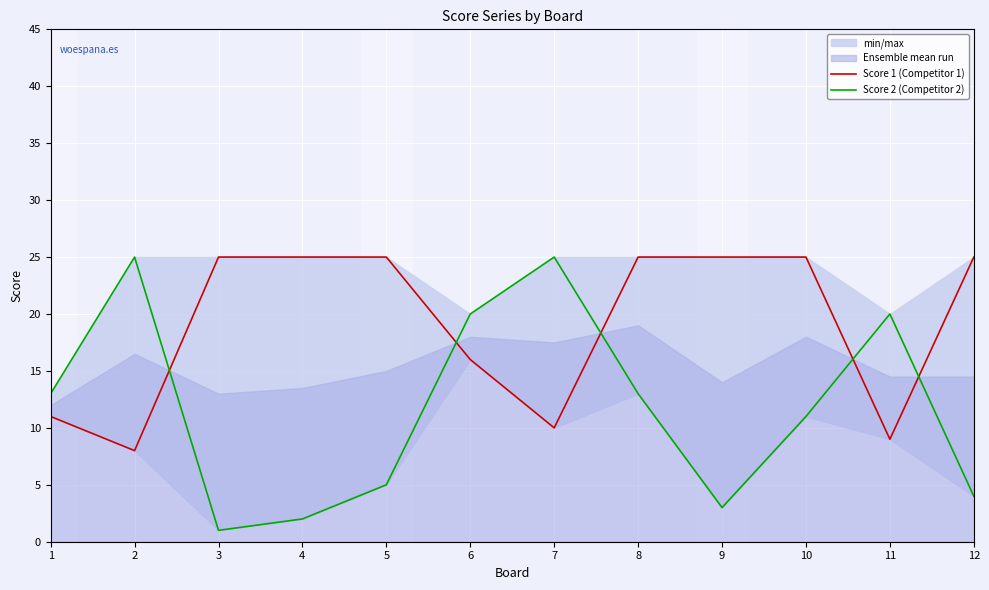

At 4, list the series in order from largest to smallest.

Score 1 (Competitor 1), Score 2 (Competitor 2)